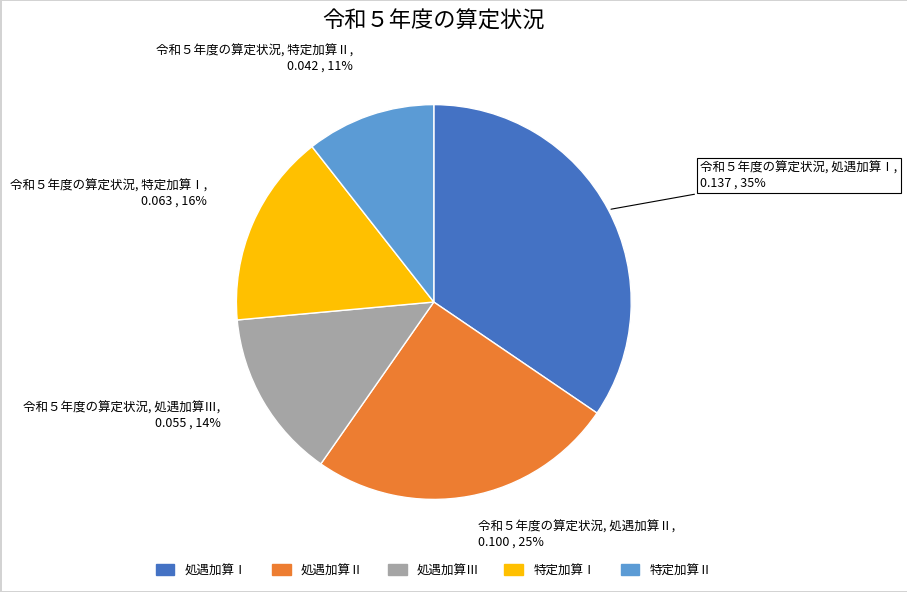

True or false: 特定加算Ⅱ accounts for 22% of the total.

False